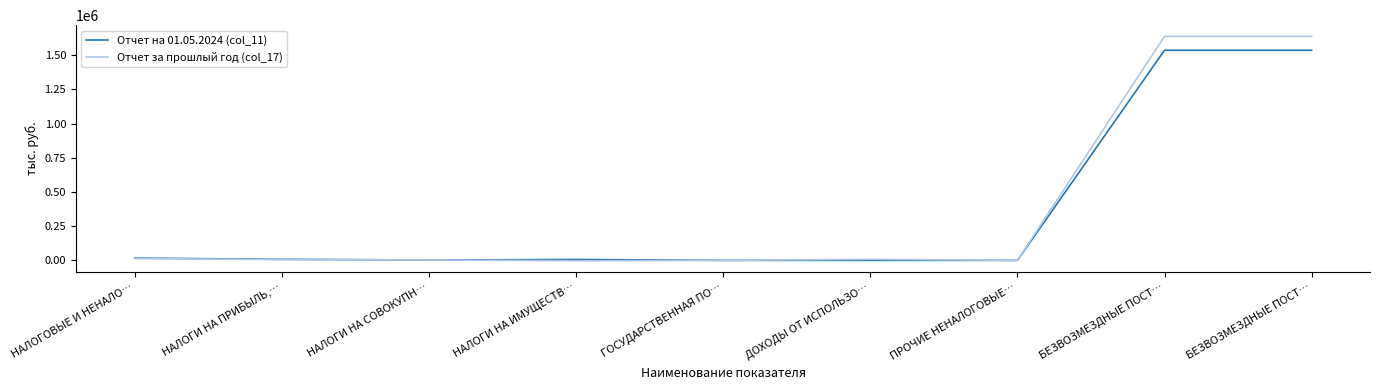

The value of Отчет за прошлый год (col_17) at ГОСУДАРСТВЕННАЯ ПО… is 991613.4. True or false?

False